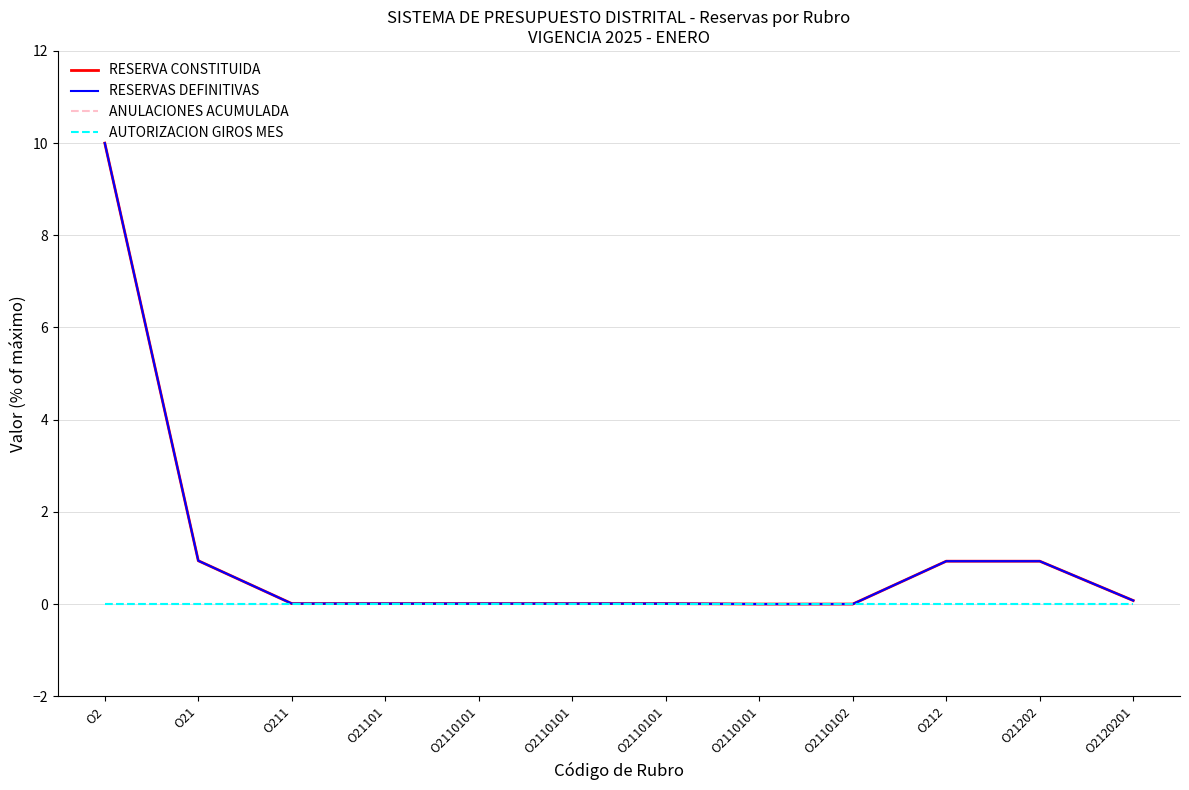

List the series in order of their peak value, lowest first.

ANULACIONES ACUMULADA, AUTORIZACION GIROS MES, RESERVA CONSTITUIDA, RESERVAS DEFINITIVAS